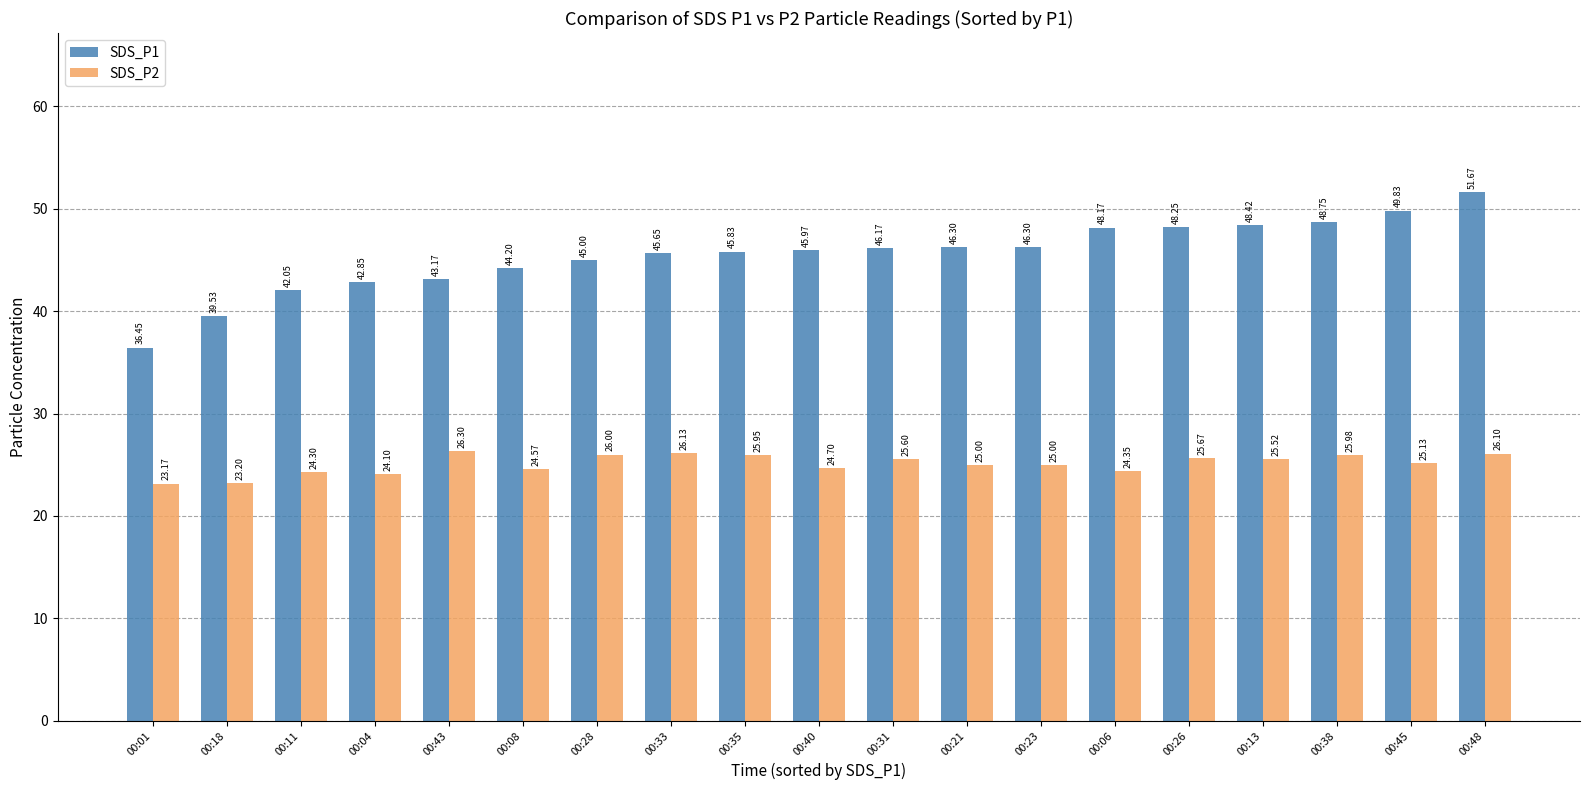

Which series has the largest total across all categories?

SDS_P1